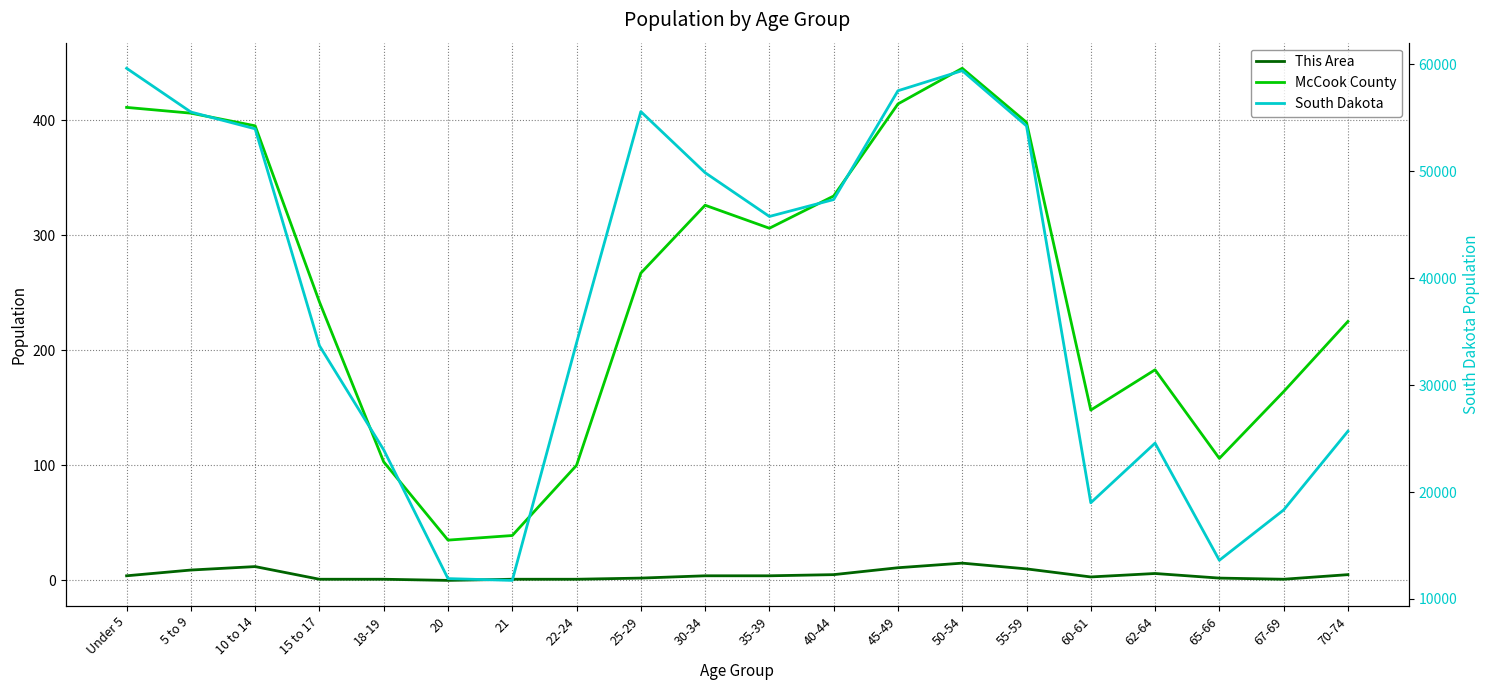

The value of McCook County at 25-29 is 267. True or false?

True